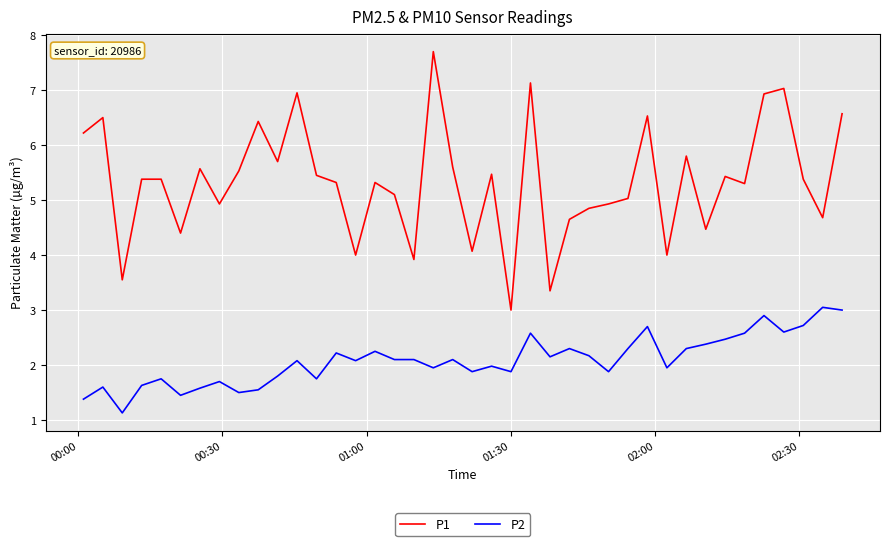

True or false: P2 and P1 intersect in this chart.

False